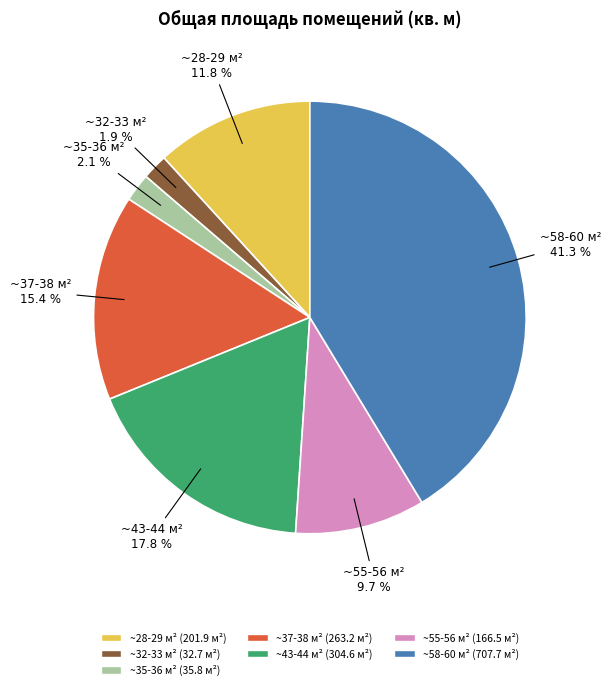

Does any single category account for the majority?

No